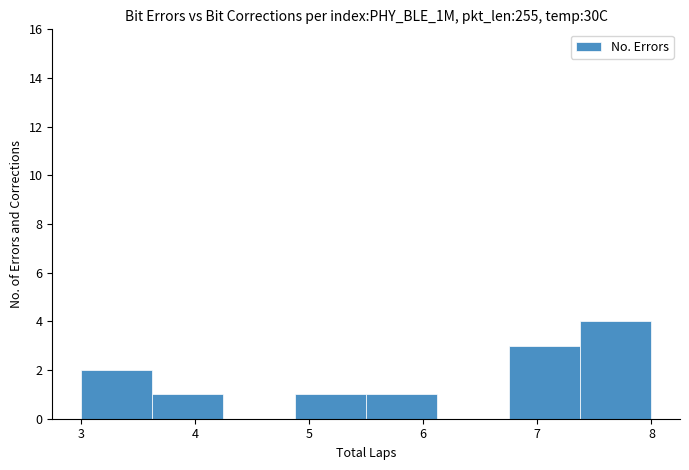

What is the height of the bar covering 6.8 to 7.4 on the x-axis? Neither the bar edges nor the heights are printed on the chart, so give them approximately, as read against the axes.

3